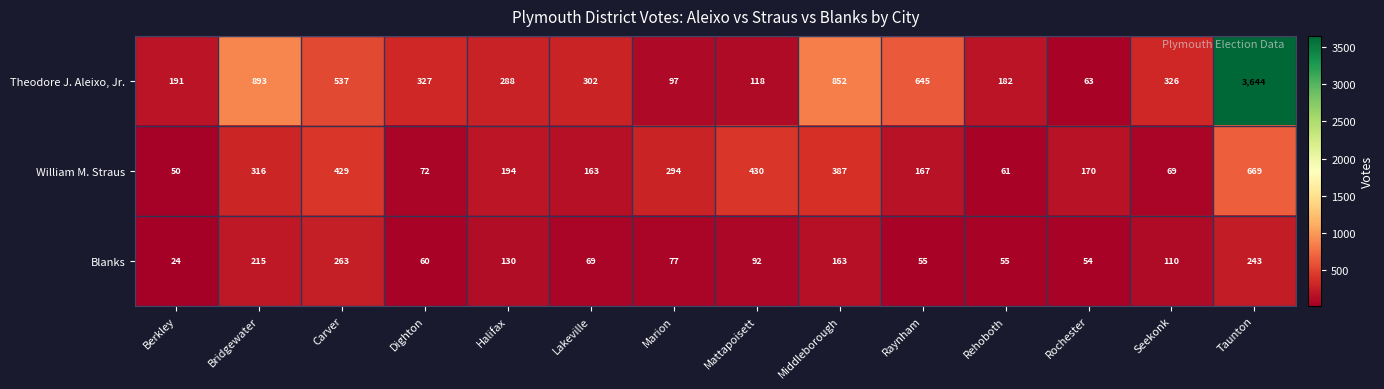

Count the number of data series in this chart.

3